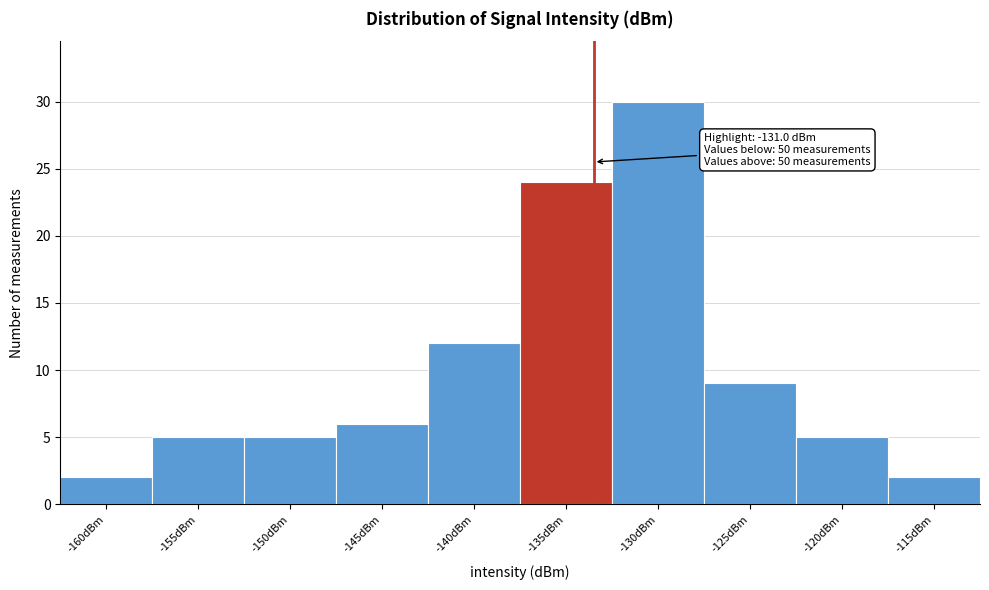

Reading left to right, extract all data points from this chart.

2	5	5	6	12	24	30	9	5	2